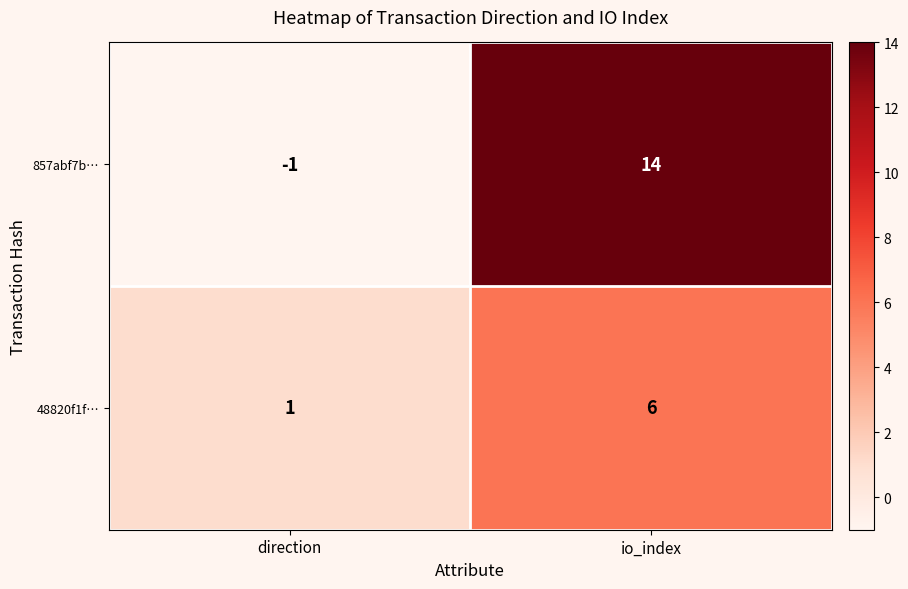

What is the sum of all 857abf7b… values?

13